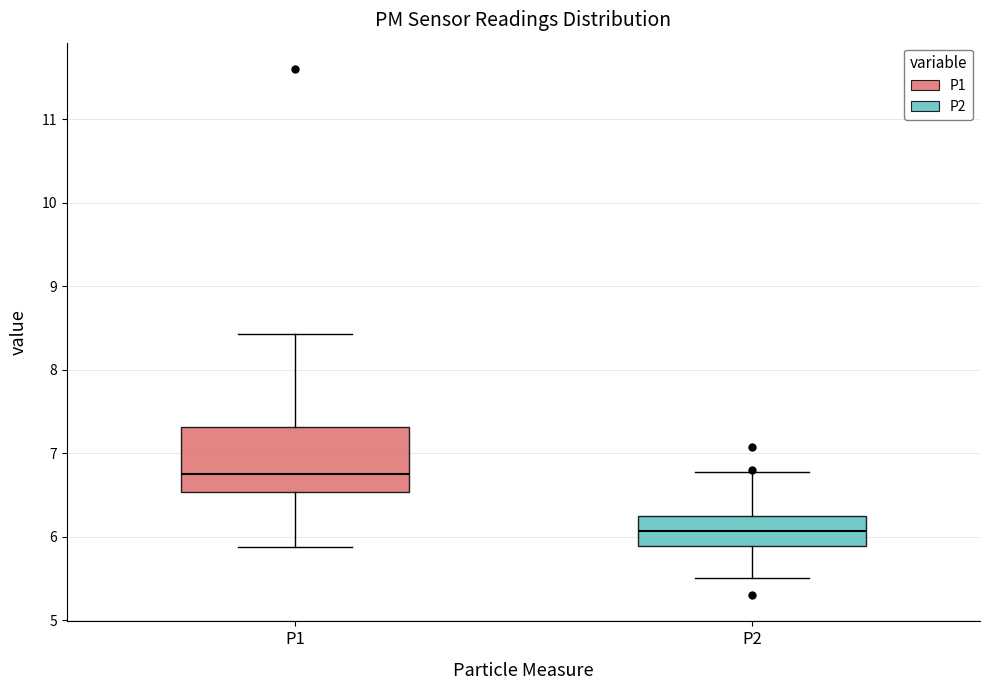

Reading left to right, transcribe this box plot: for each box, give where its median line is, the range the box spans, and where its two whiskers end, as read against the y-axis. The values are not printed on the chart, so give them approximately, as read against the axis.

P1: median 6.8, box 6.5 to 7.3, whiskers 5.9 to 8.4
P2: median 6.1, box 5.9 to 6.2, whiskers 5.5 to 6.8